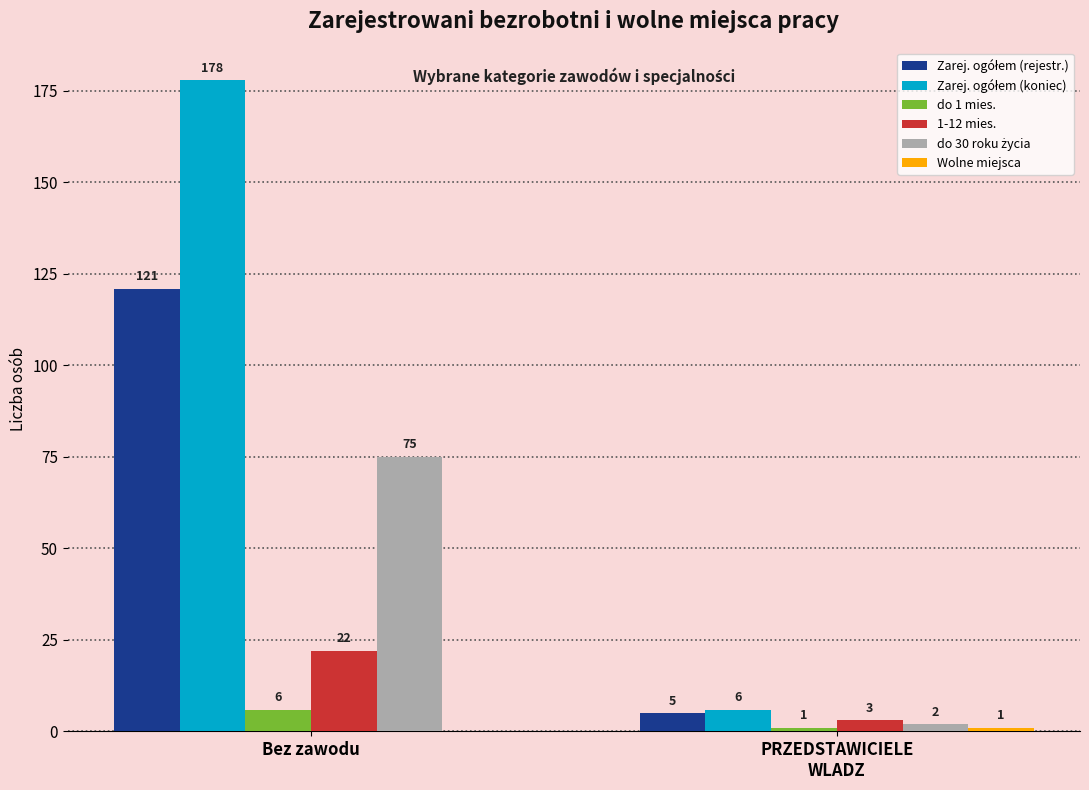

What is the total value across all series at Bez zawodu?

402